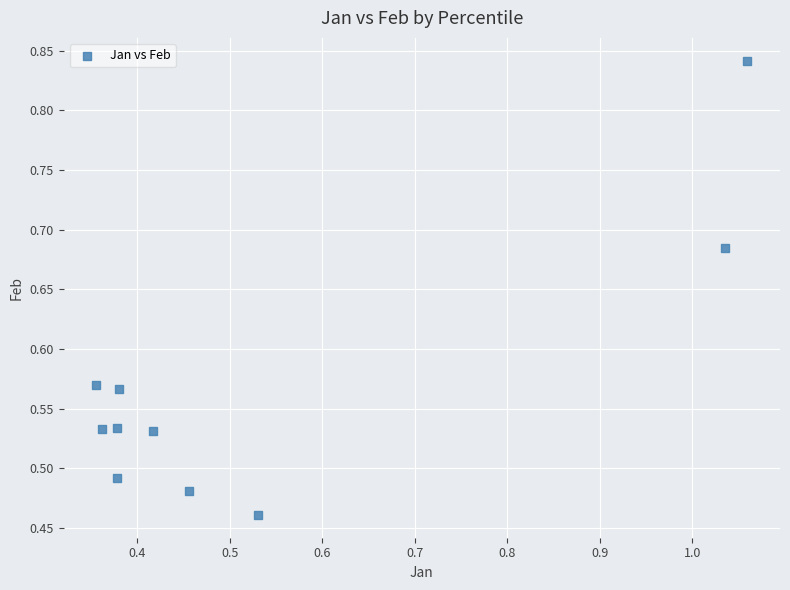

What is the range of Y values (max minus min)?

0.4